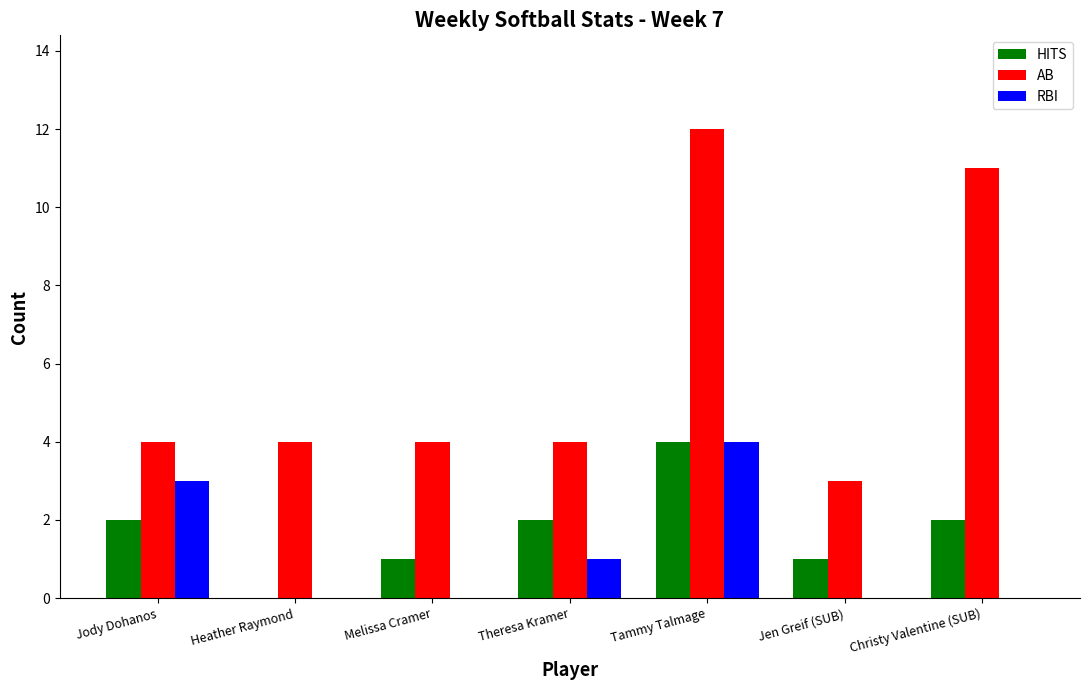

Reading right to left, extract all data points from this chart.

HITS: Christy Valentine (SUB)=2	Jen Greif (SUB)=1	Tammy Talmage=4	Theresa Kramer=2	Melissa Cramer=1	Heather Raymond=0	Jody Dohanos=2
AB: Christy Valentine (SUB)=11	Jen Greif (SUB)=3	Tammy Talmage=12	Theresa Kramer=4	Melissa Cramer=4	Heather Raymond=4	Jody Dohanos=4
RBI: Christy Valentine (SUB)=0	Jen Greif (SUB)=0	Tammy Talmage=4	Theresa Kramer=1	Melissa Cramer=0	Heather Raymond=0	Jody Dohanos=3